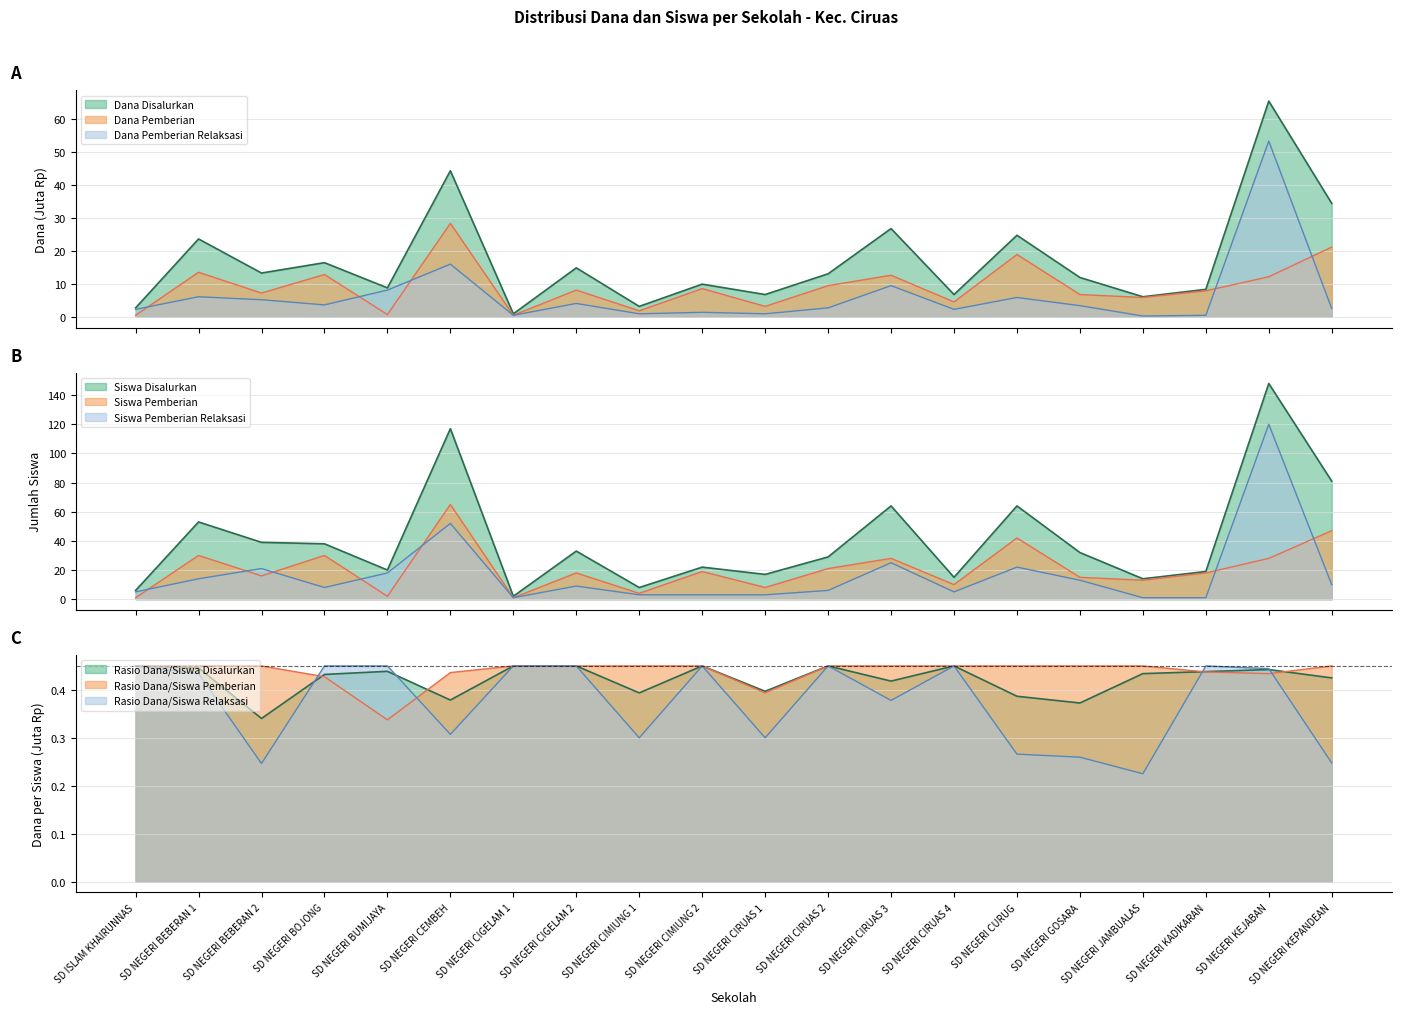

What is the total value across all series at SD NEGERI BEBERAN 2?

101.7